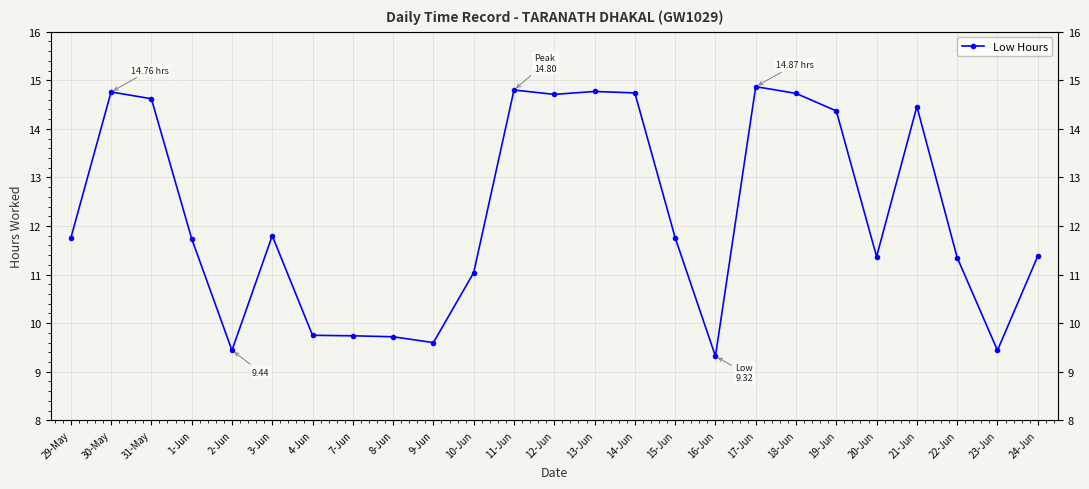

Rank the categories by value from highest to lowest.

17-Jun, 11-Jun, 13-Jun, 30-May, 14-Jun, 18-Jun, 12-Jun, 31-May, 21-Jun, 19-Jun, 3-Jun, 15-Jun, 29-May, 1-Jun, 24-Jun, 20-Jun, 22-Jun, 10-Jun, 4-Jun, 7-Jun, 8-Jun, 9-Jun, 2-Jun, 23-Jun, 16-Jun